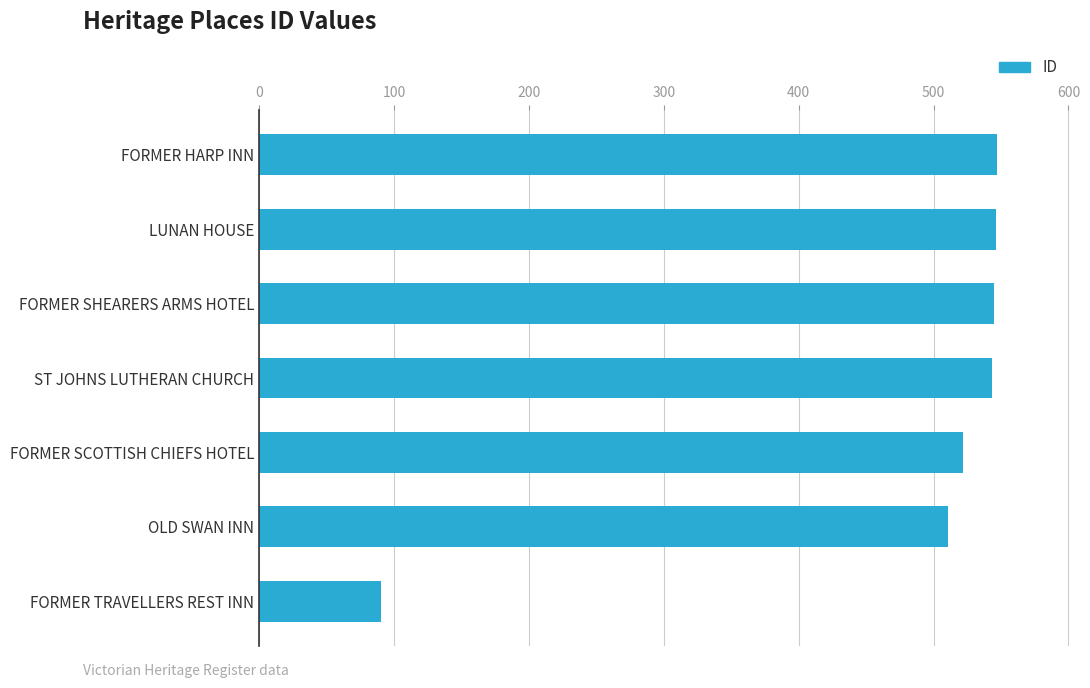

What is the average value?

472